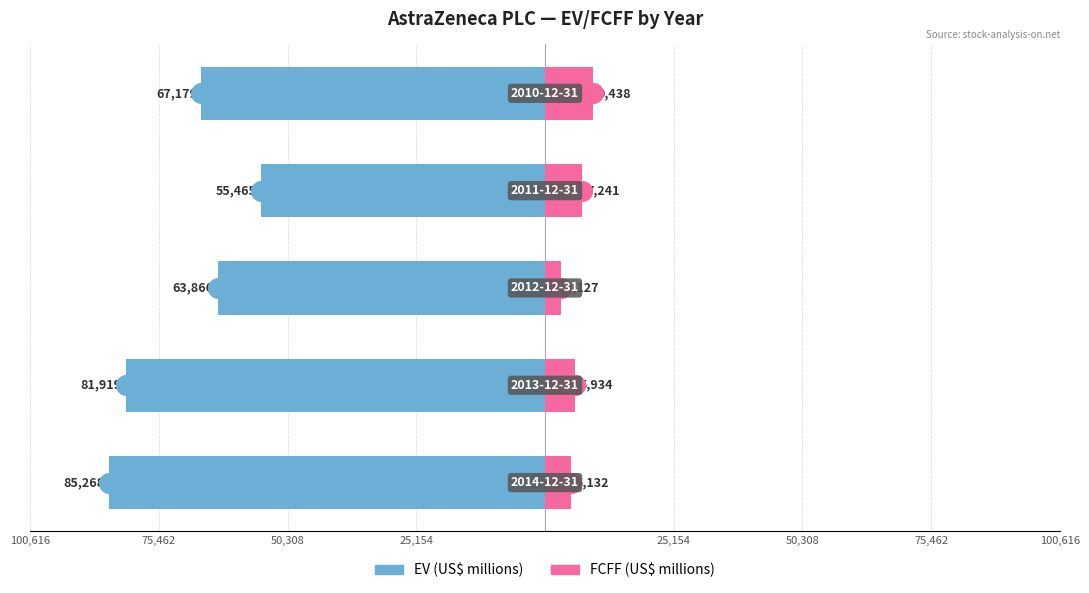

At how many categories does at least one series exceed -25945?

5